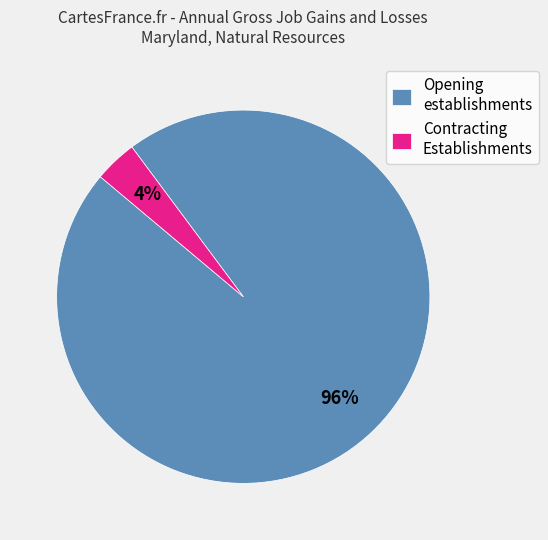

Which category has the biggest portion of the pie?

Opening establishments